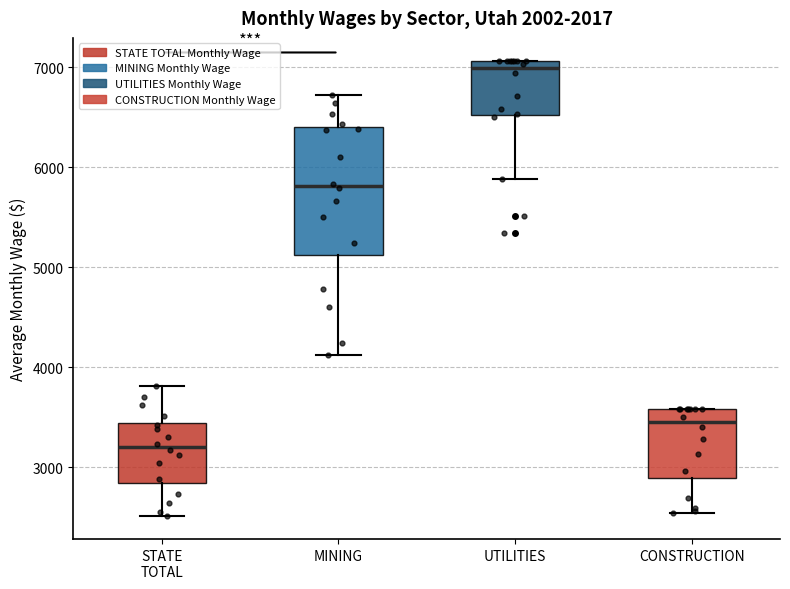

Which box is the tallest, from its lower edge to its upper edge?

MINING